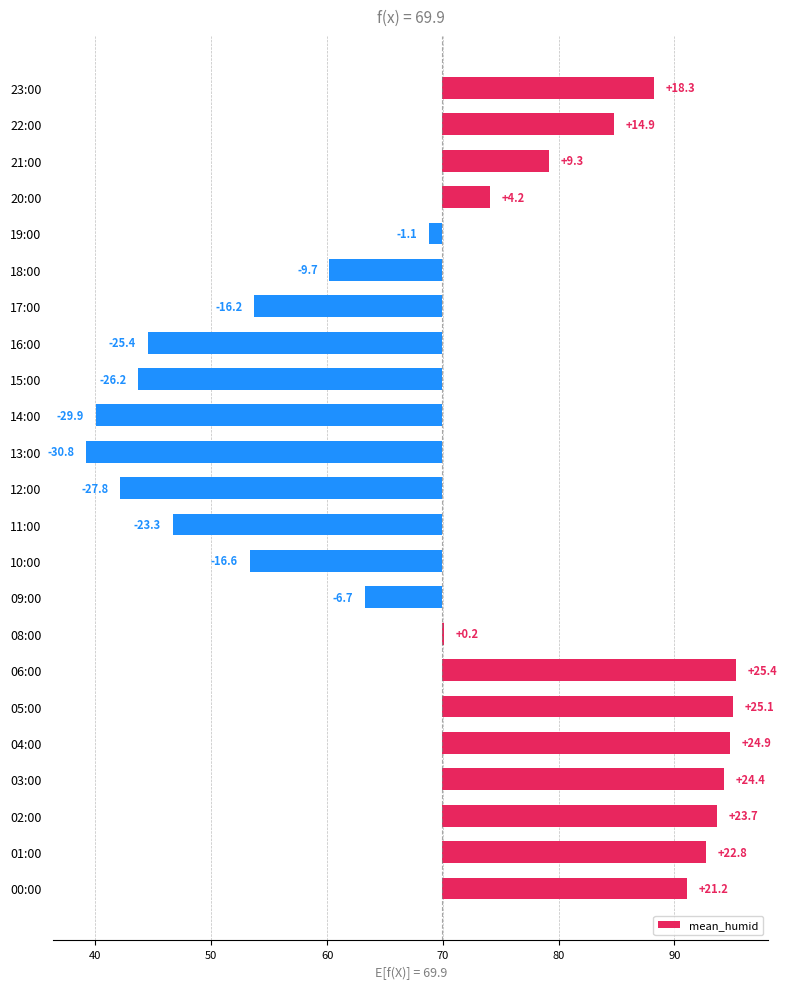

What is the minimum value shown in the chart?

-30.8